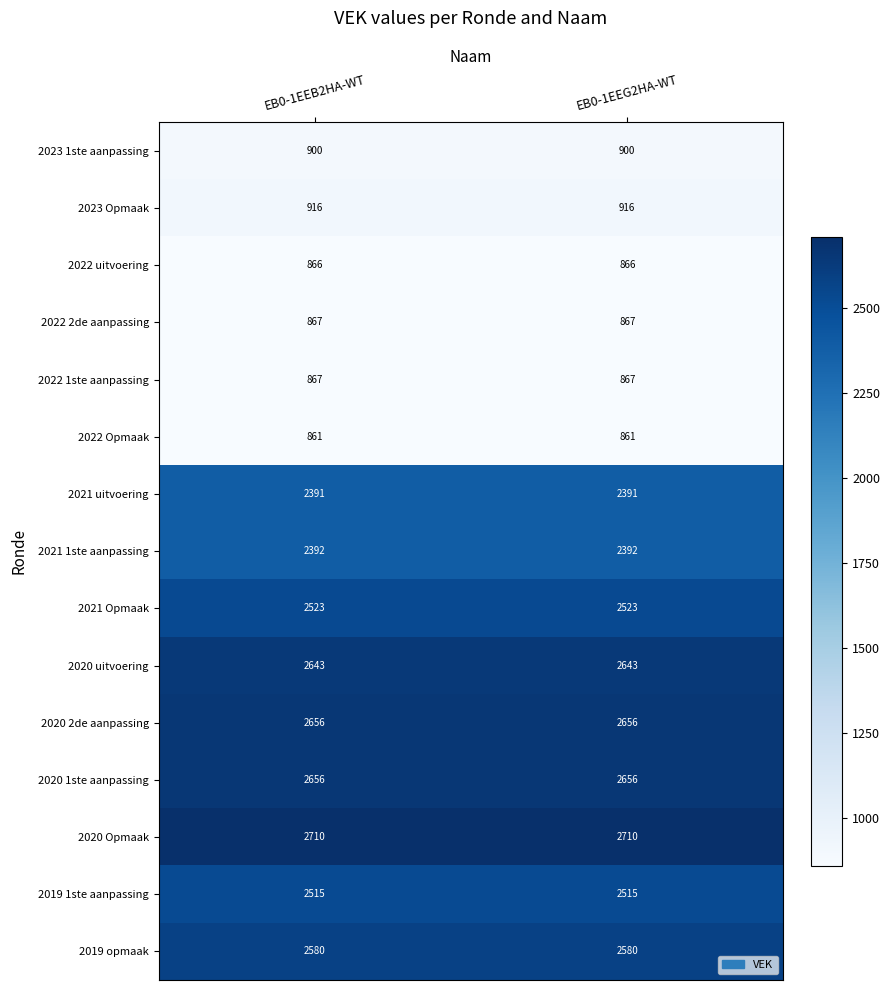

The value of 2022 2de aanpassing at EB0-1EEB2HA-WT is 418. True or false?

False